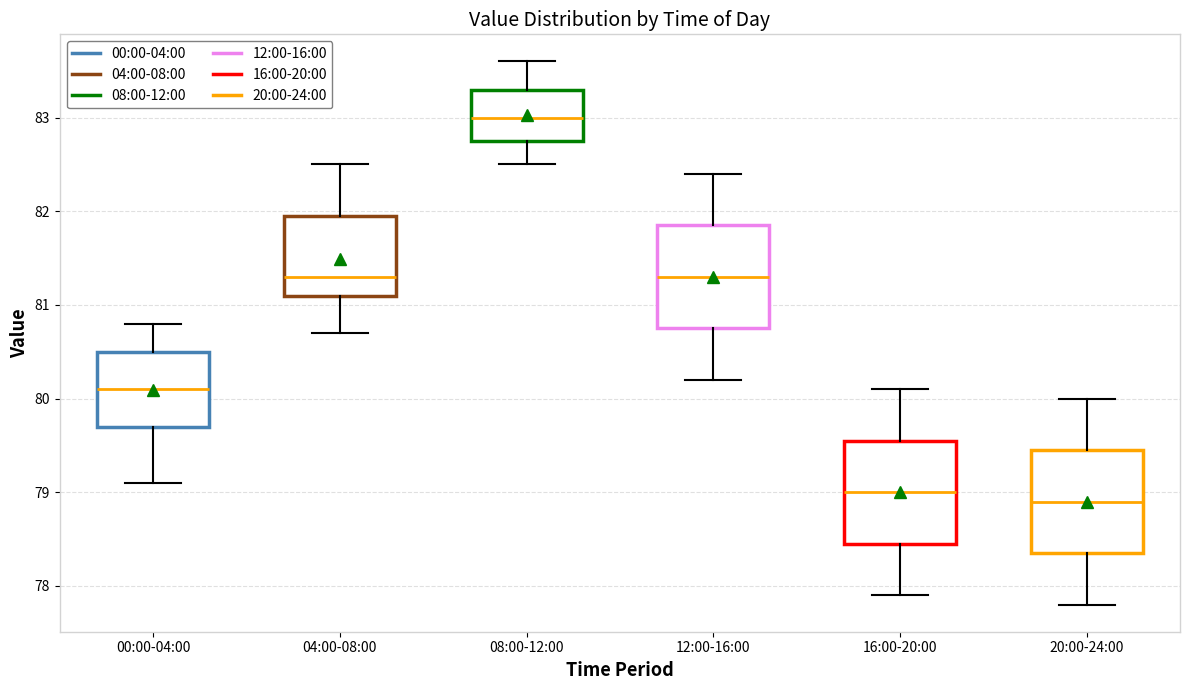

Which box's median line is the highest?

08:00-12:00